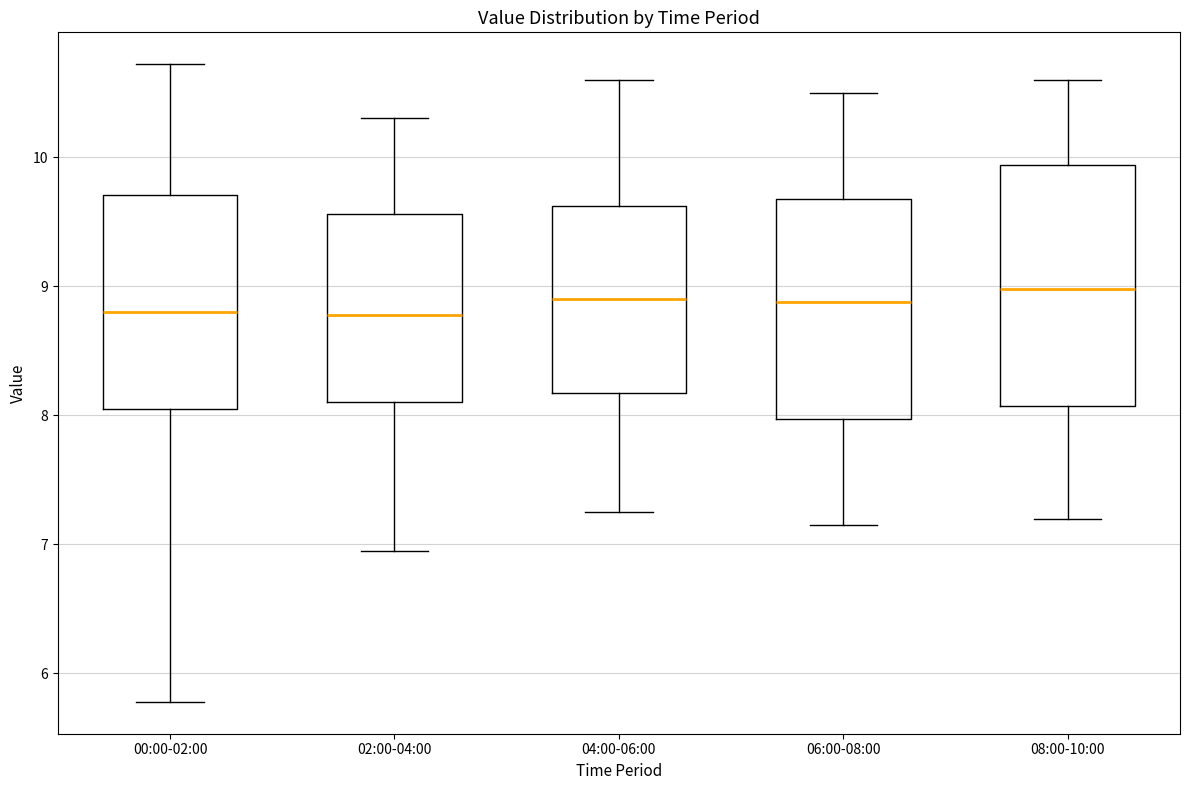

Reading left to right, read every box against the y-axis: the position of its median line, the range the box covers, and the ends of its whiskers. The values are not printed on the chart, so give them approximately, as read against the axis.

00:00-02:00: median 8.8, box 8.0 to 9.7, whiskers 5.8 to 10.7
02:00-04:00: median 8.8, box 8.1 to 9.6, whiskers 7.0 to 10.3
04:00-06:00: median 8.9, box 8.2 to 9.6, whiskers 7.3 to 10.6
06:00-08:00: median 8.9, box 8.0 to 9.7, whiskers 7.2 to 10.5
08:00-10:00: median 9.0, box 8.1 to 9.9, whiskers 7.2 to 10.6